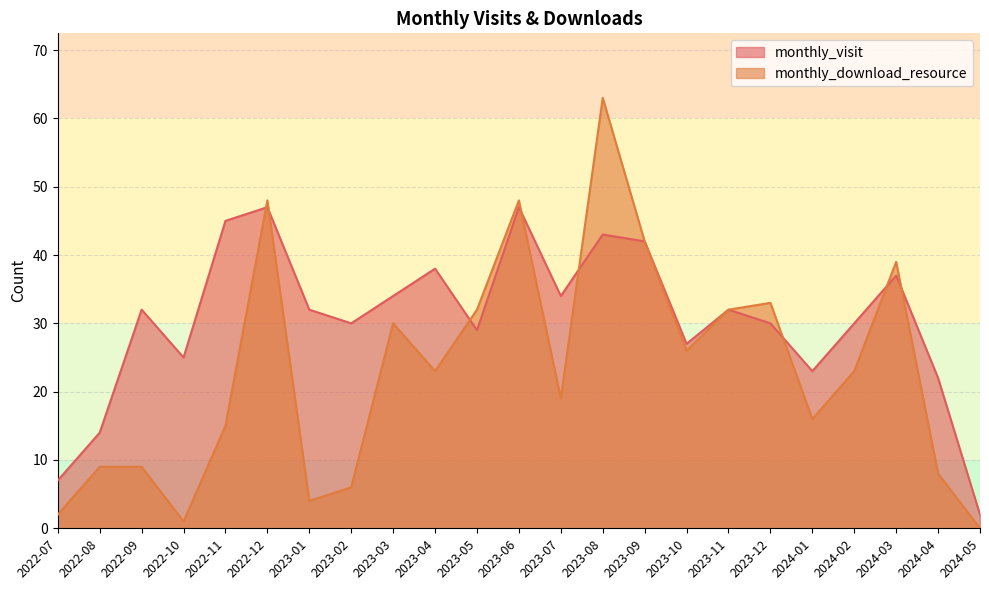

True or false: monthly_visit has a value of 42 at 2023-05.

False